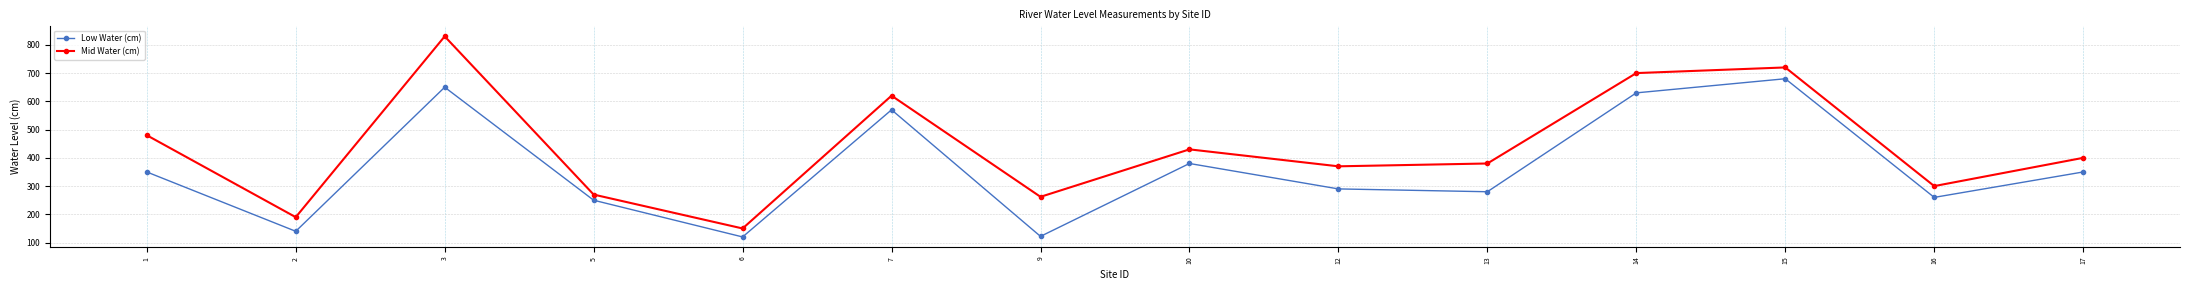

Rank the series by their average value, from highest to lowest.

Mid Water (cm), Low Water (cm)